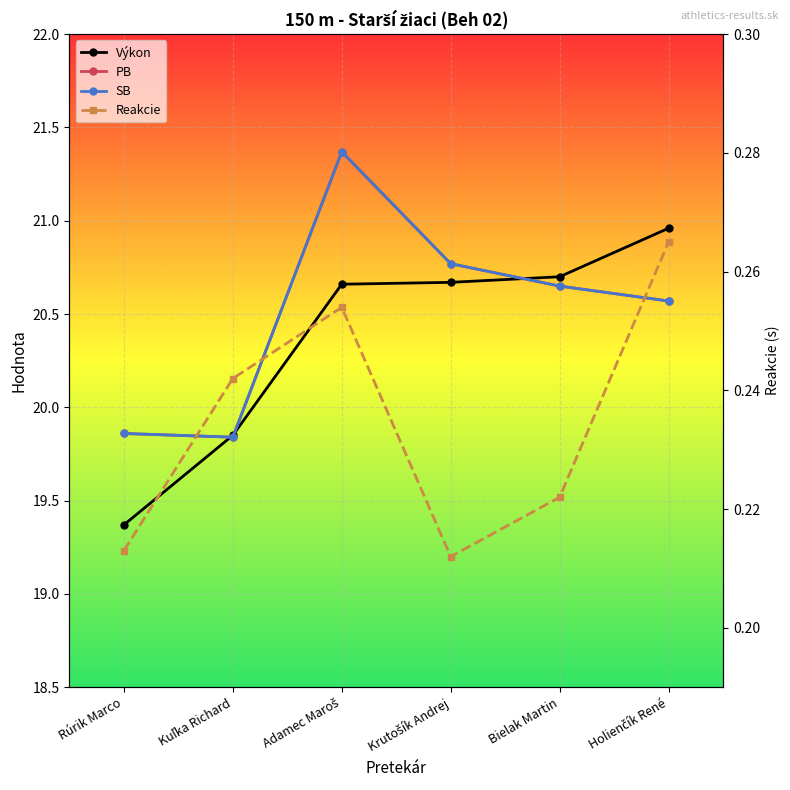

What is the difference between the maximum and minimum values in the PB series?

1.5